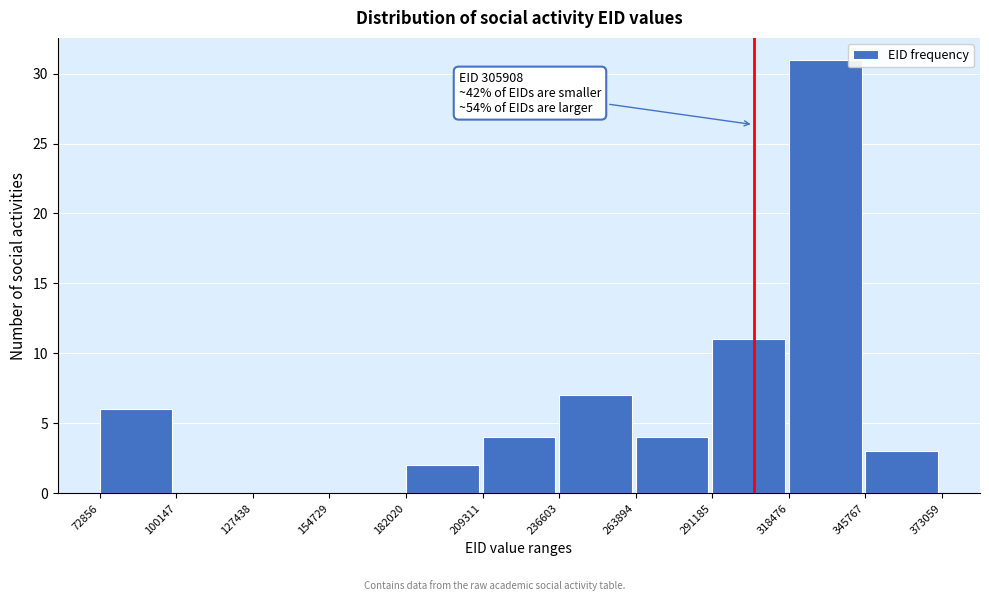

Which range on the x-axis has the tallest bar?

318476 to 345767